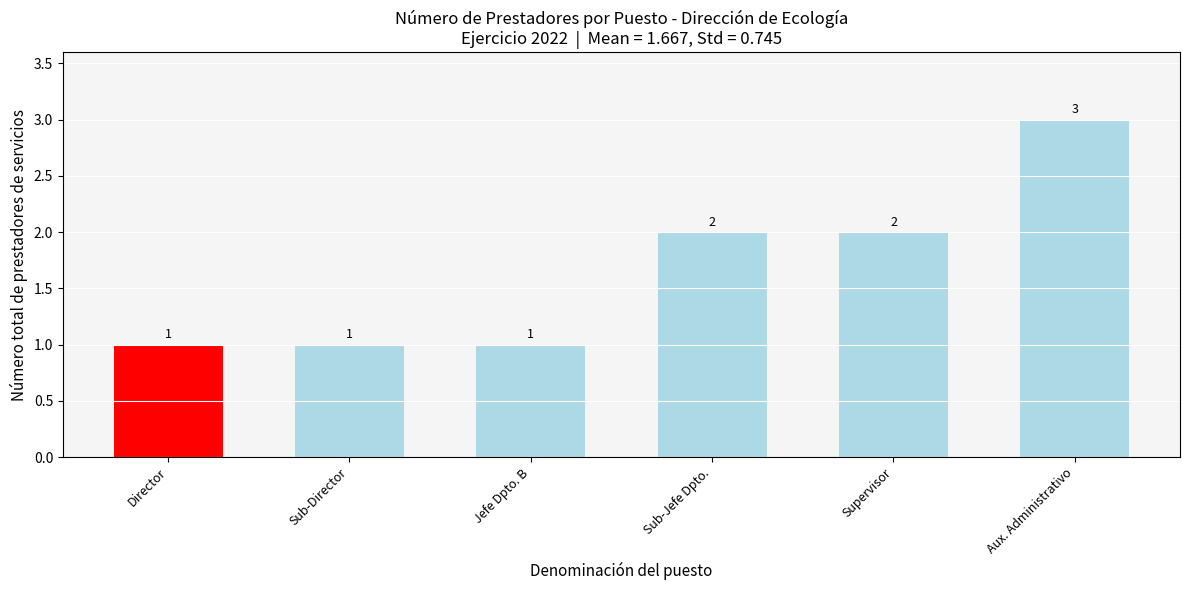

What is the average value?

2